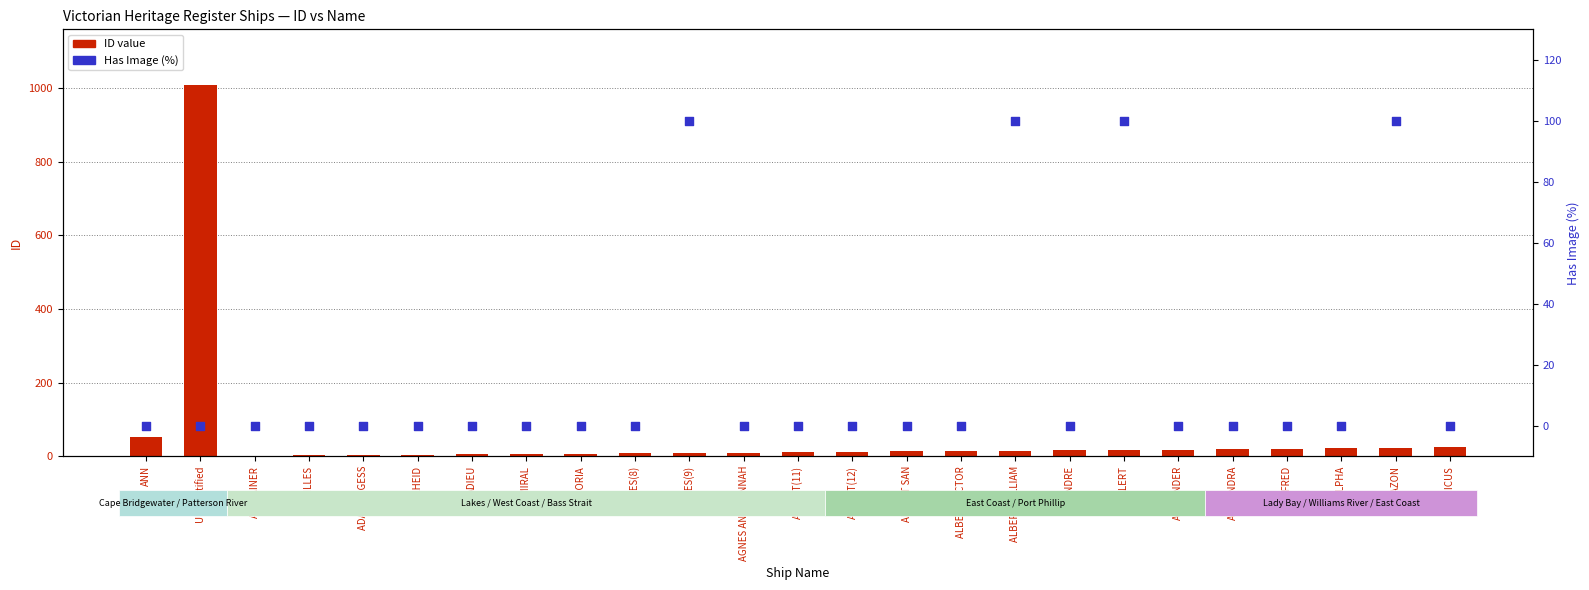

At which category is the sum across all series the highest?

Unidentified